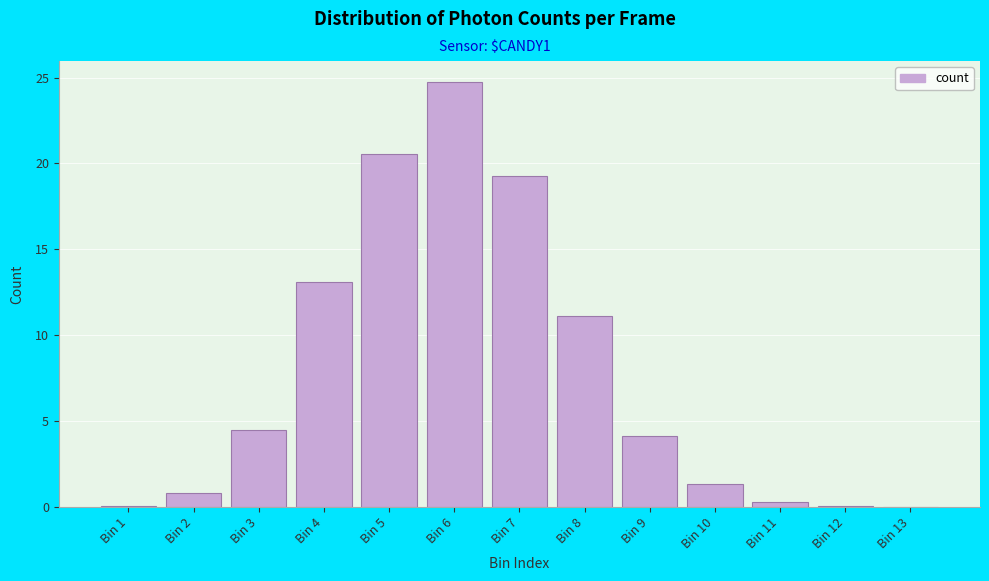

What is the ratio of the value at Bin 8 to the value at Bin 7?

0.6